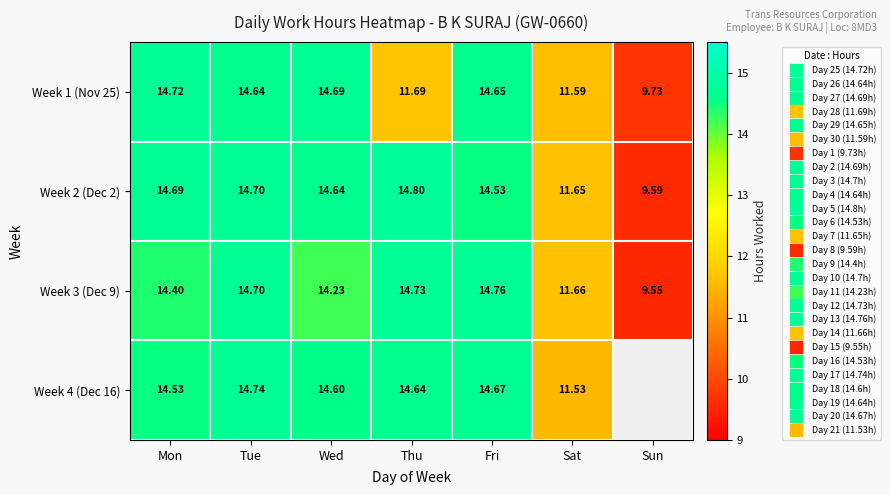

Rank the categories by Week 3 (Dec 9) value from highest to lowest.

Fri, Thu, Tue, Mon, Wed, Sat, Sun